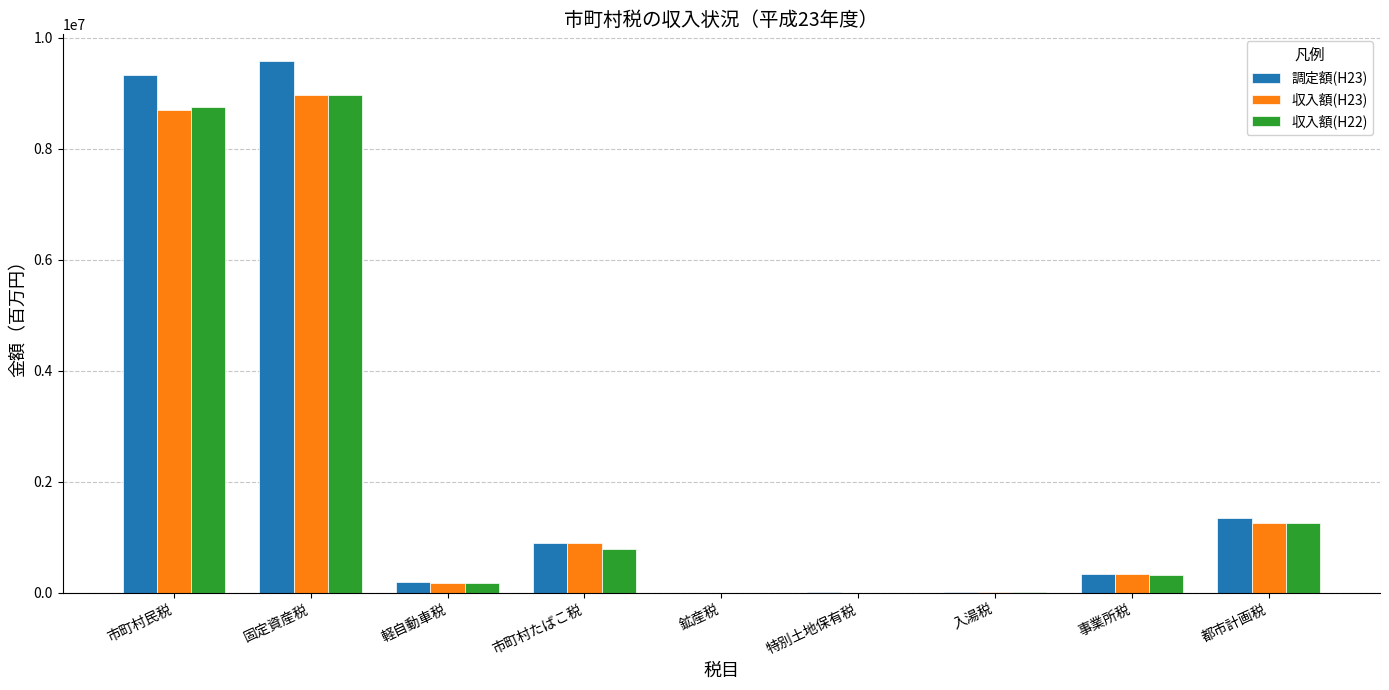

The value of 収入額(H23) at 固定資産税 is 12012037. True or false?

False